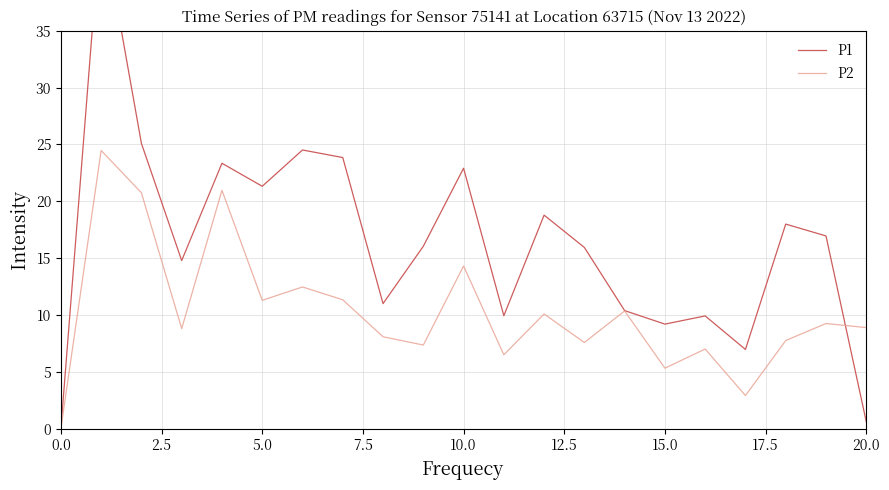

What is the difference between the second highest and minimum values in the P1 series?

25.1